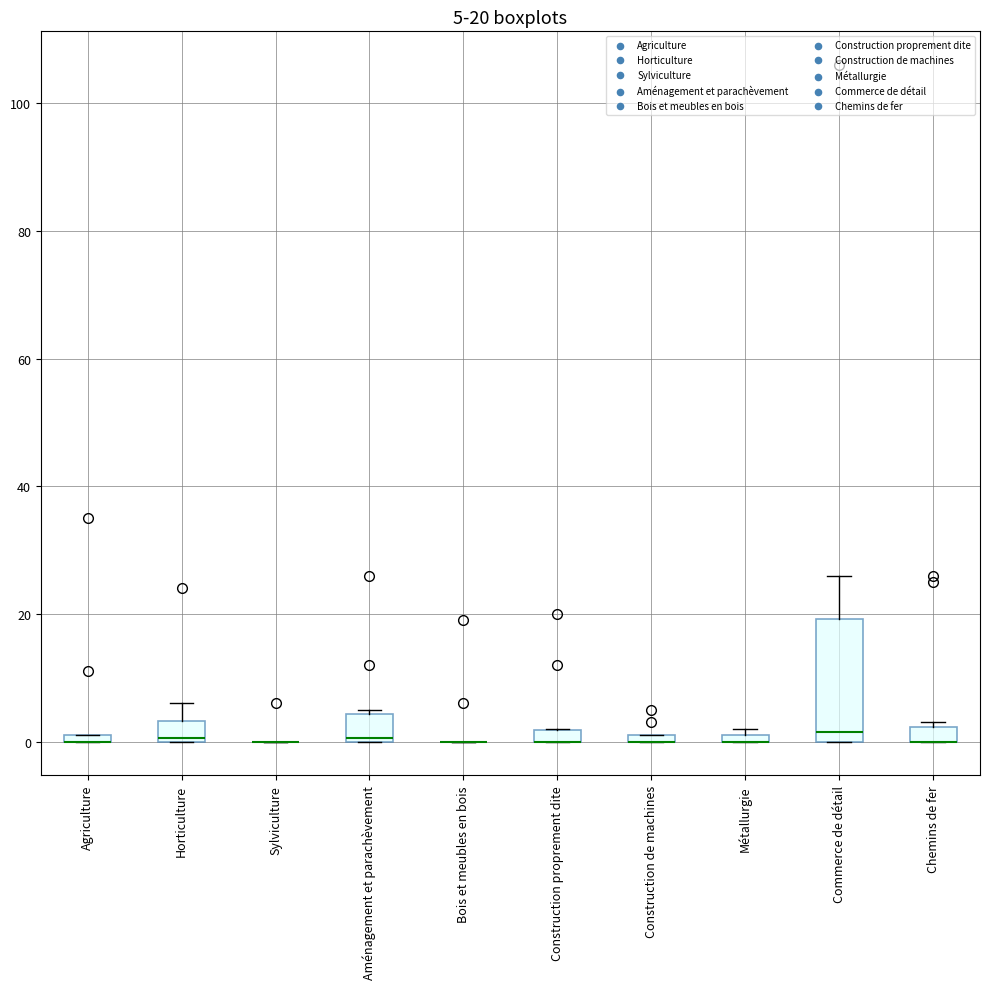

Which box is the tallest, from its lower edge to its upper edge?

Commerce de détail